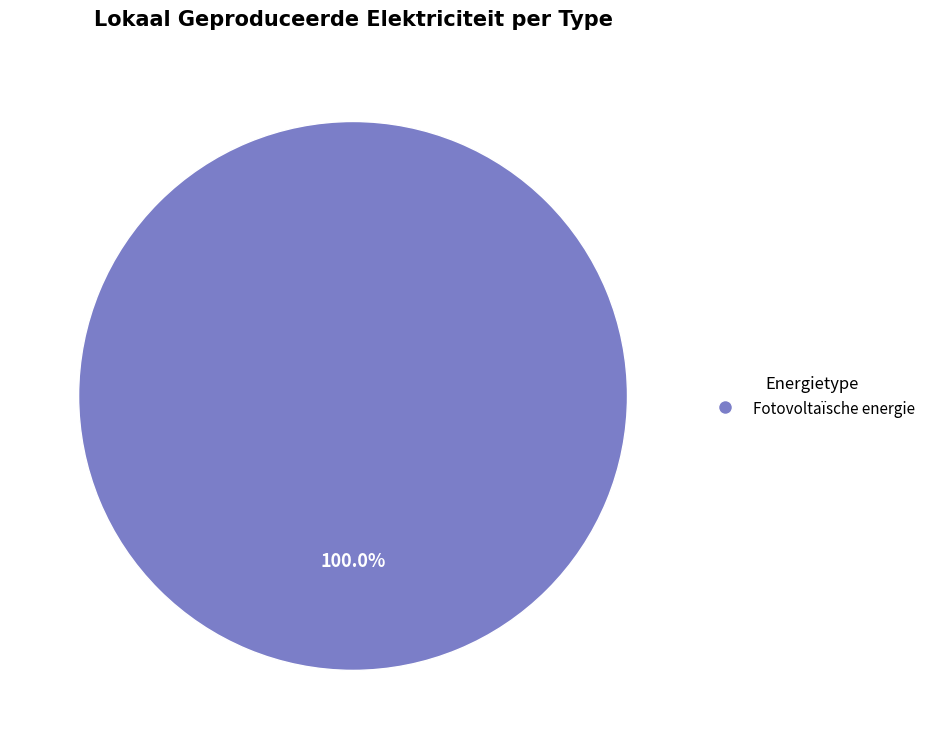

How many segments does this pie chart have?

1